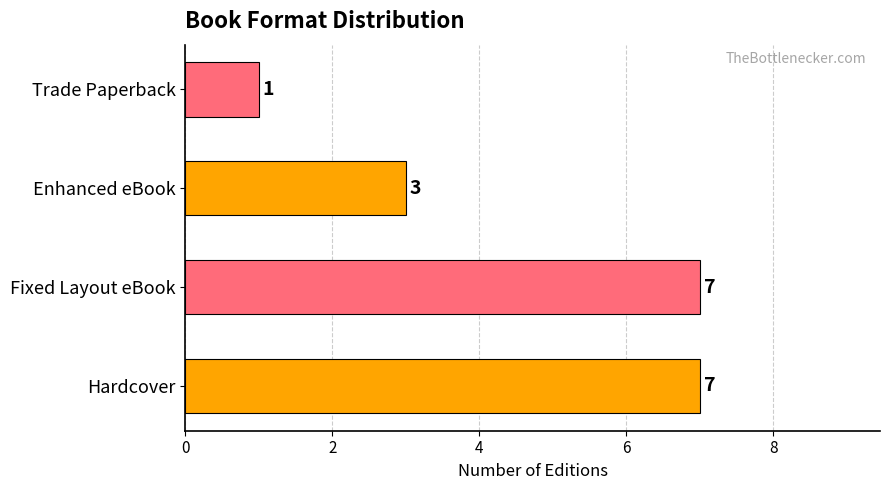

Count the number of categories in the chart.

4